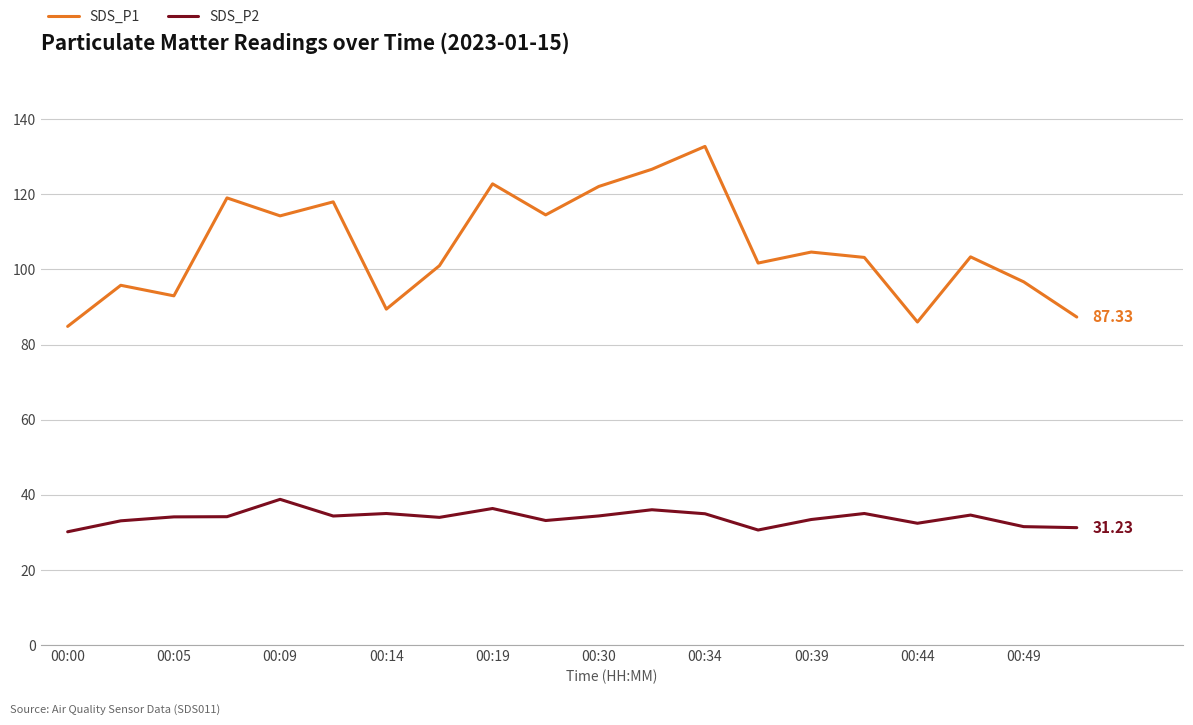

List the series in order of their overall mean, highest first.

SDS_P1, SDS_P2